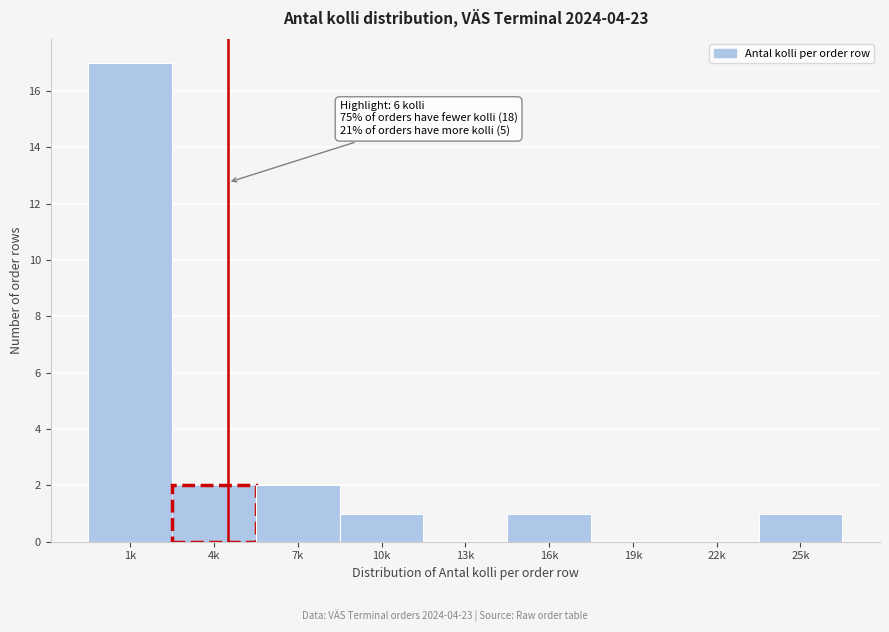

Reading left to right, transcribe all the data shown in this chart.

1k=17	4k=2	7k=2	10k=1	13k=0	16k=1	19k=0	22k=0	25k=1